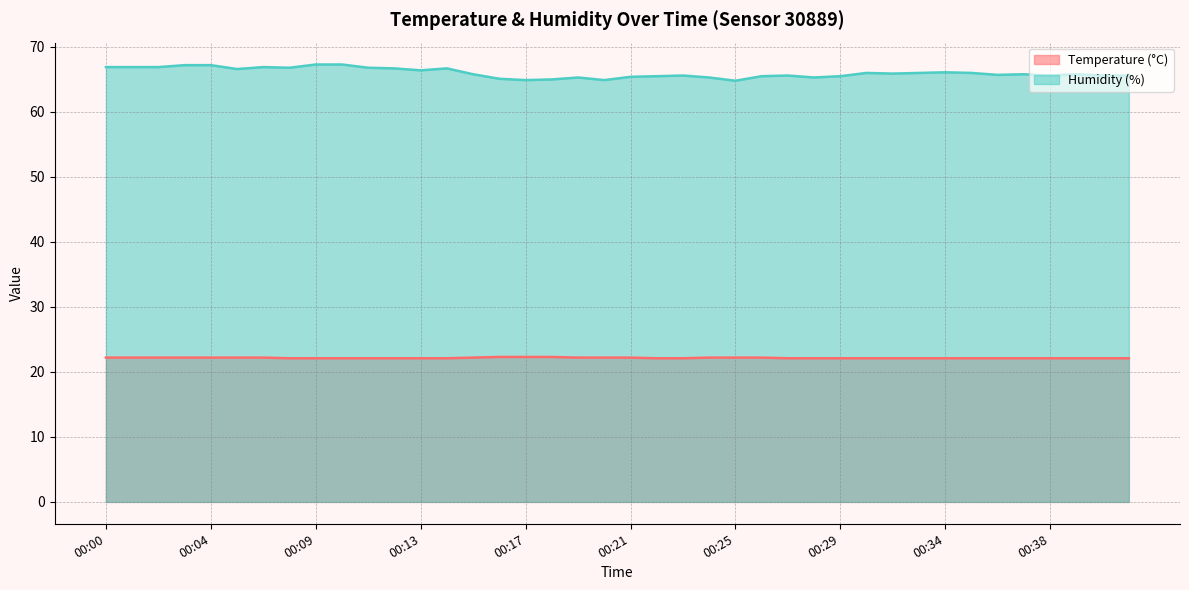

Which series changed the most between 00:03 and 00:06?

Humidity (%)